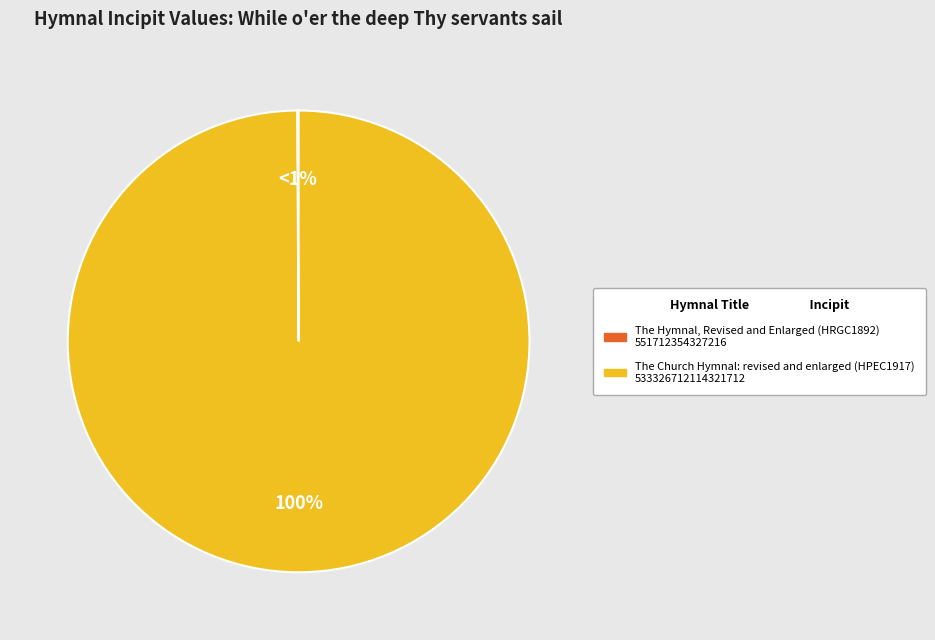

What is the change in value from The Hymnal, Revised and Enlarged (HRGC1892) to The Church Hymnal: revised and enlarged (HPEC1917)?

+532774999759994496